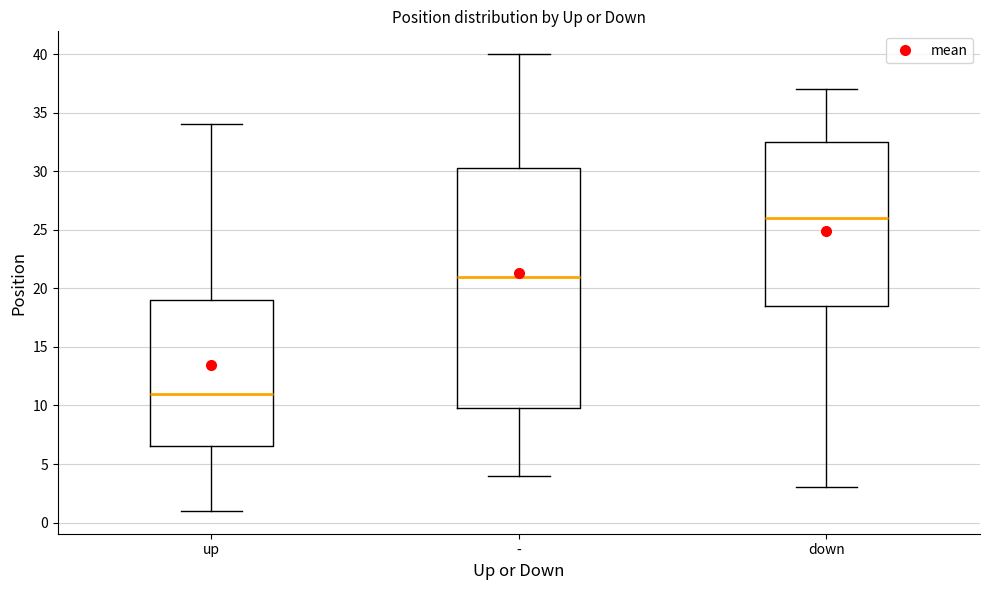

Where does the upper whisker of the box for - end on the y-axis? The values are not printed on the chart, so give them approximately, as read against the axis.

40.0